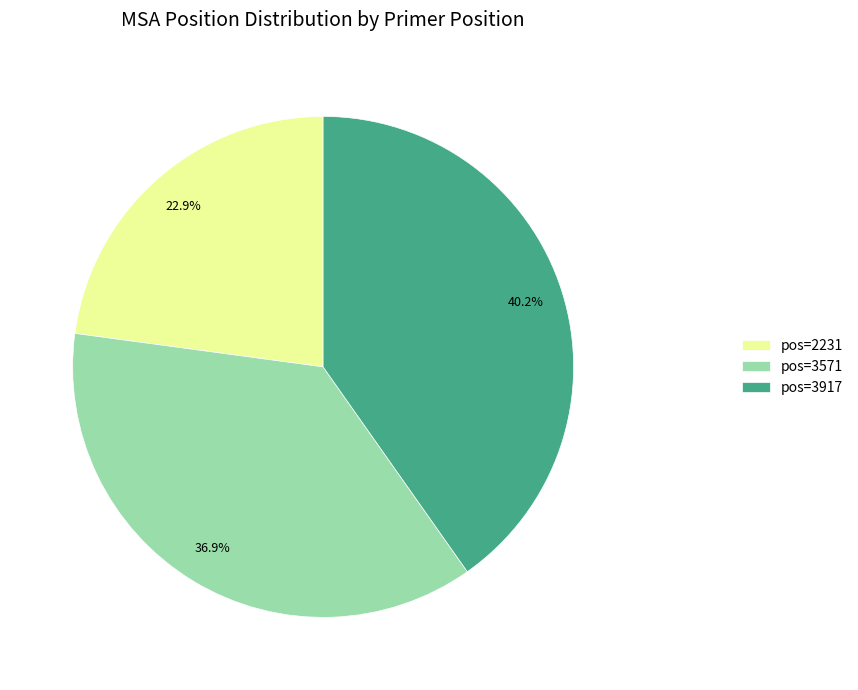

What is the total percentage of pos=3571 and pos=3917?

77.1%